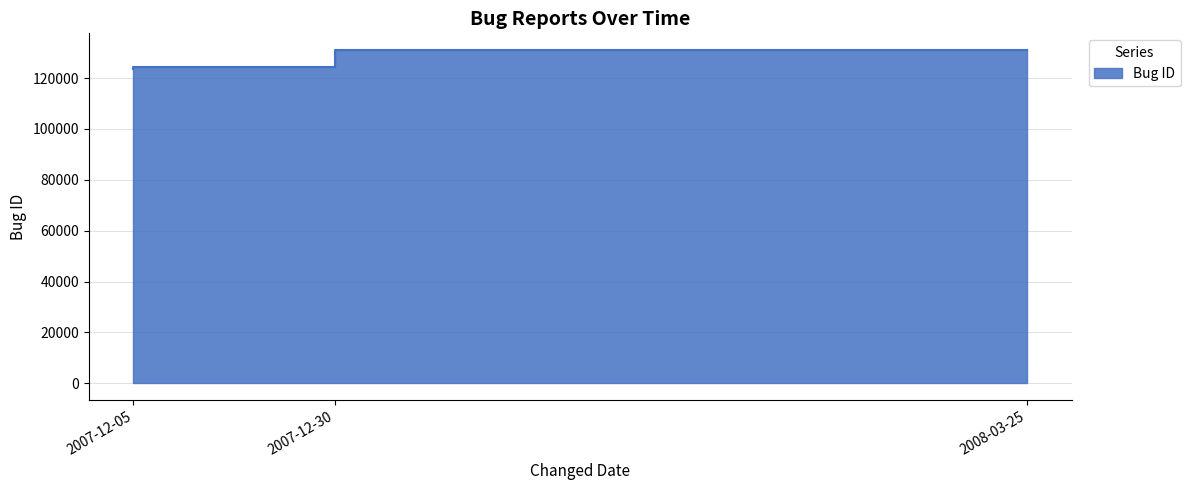

What is the difference between the values at 2008-03-25 and 2007-12-05?

7655